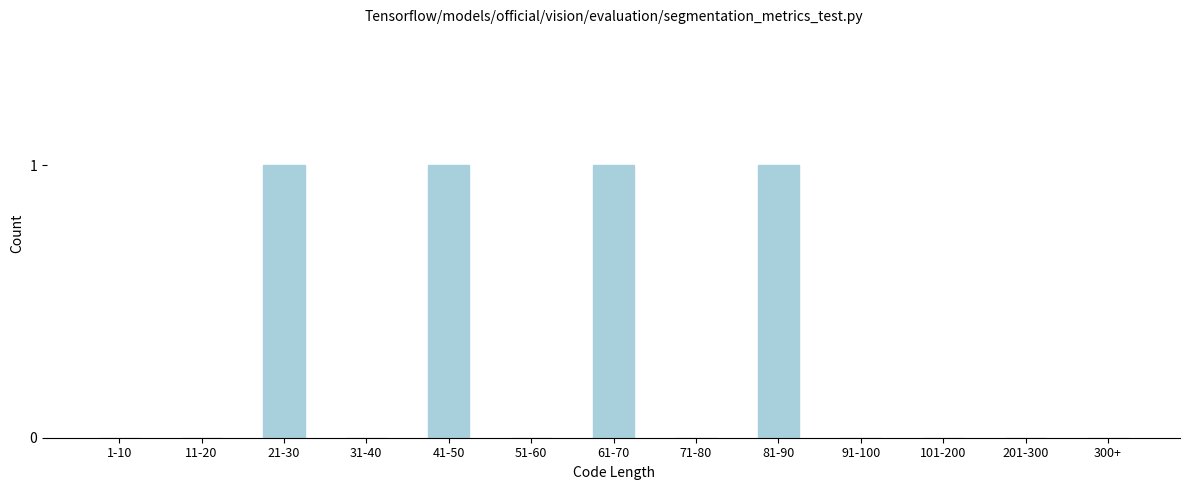

Reading left to right, extract all data points from this chart.

1-10=0	11-20=0	21-30=1	31-40=0	41-50=1	51-60=0	61-70=1	71-80=0	81-90=1	91-100=0	101-200=0	201-300=0	300+=0